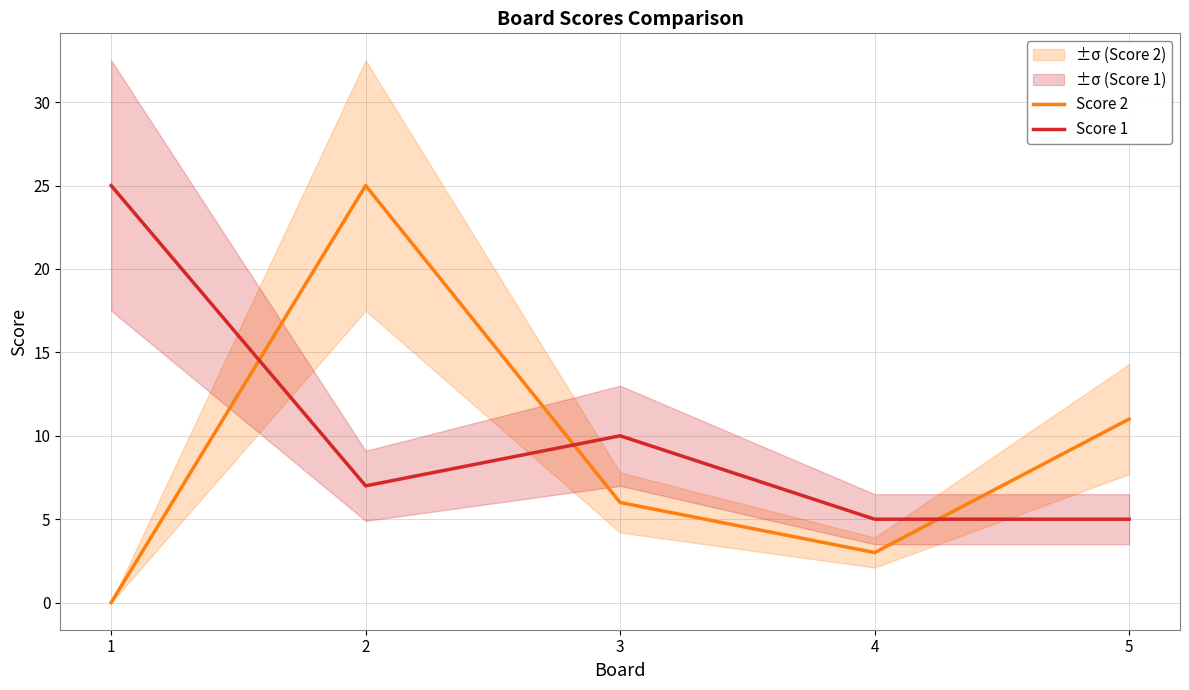

Which series changed the most between 2 and 3?

Score 2